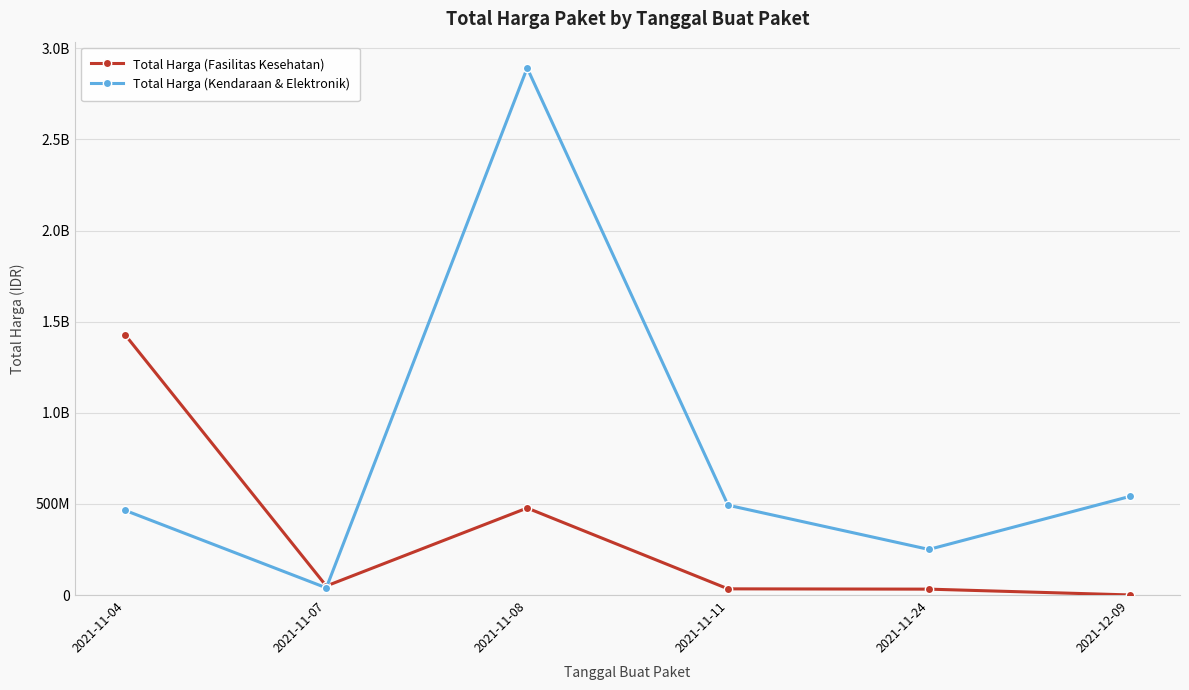

How many values in the Total Harga (Kendaraan & Elektronik) series are below 493000000?

3